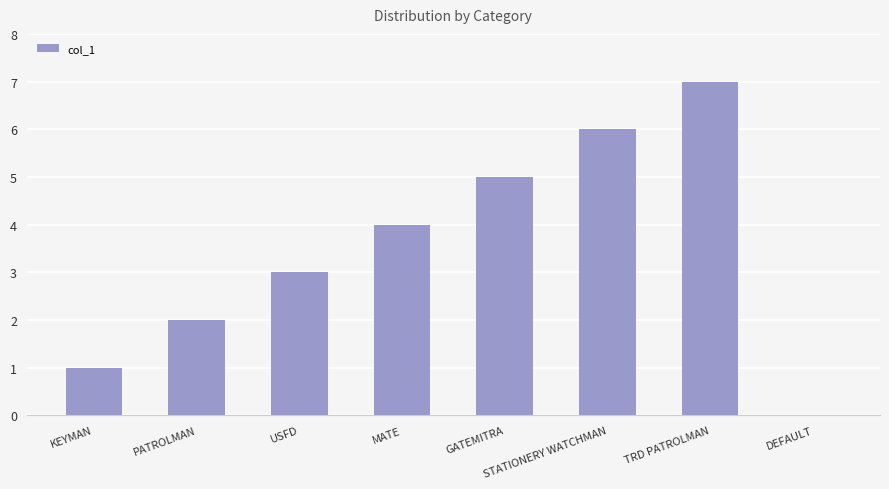

What is the change in value from TRD PATROLMAN to DEFAULT?

-7